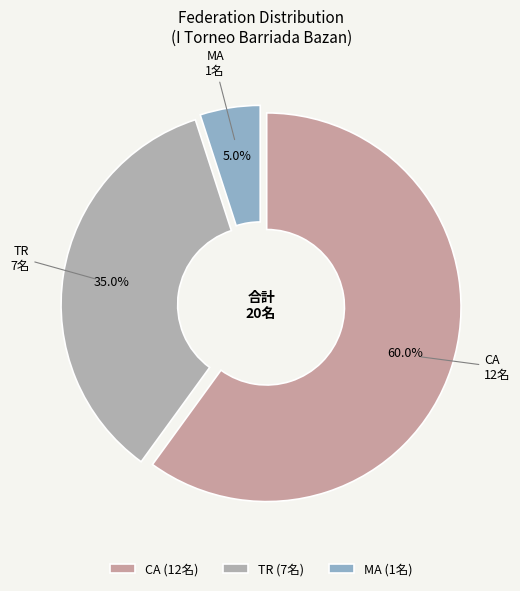

Which category has the smallest portion of the pie?

MA